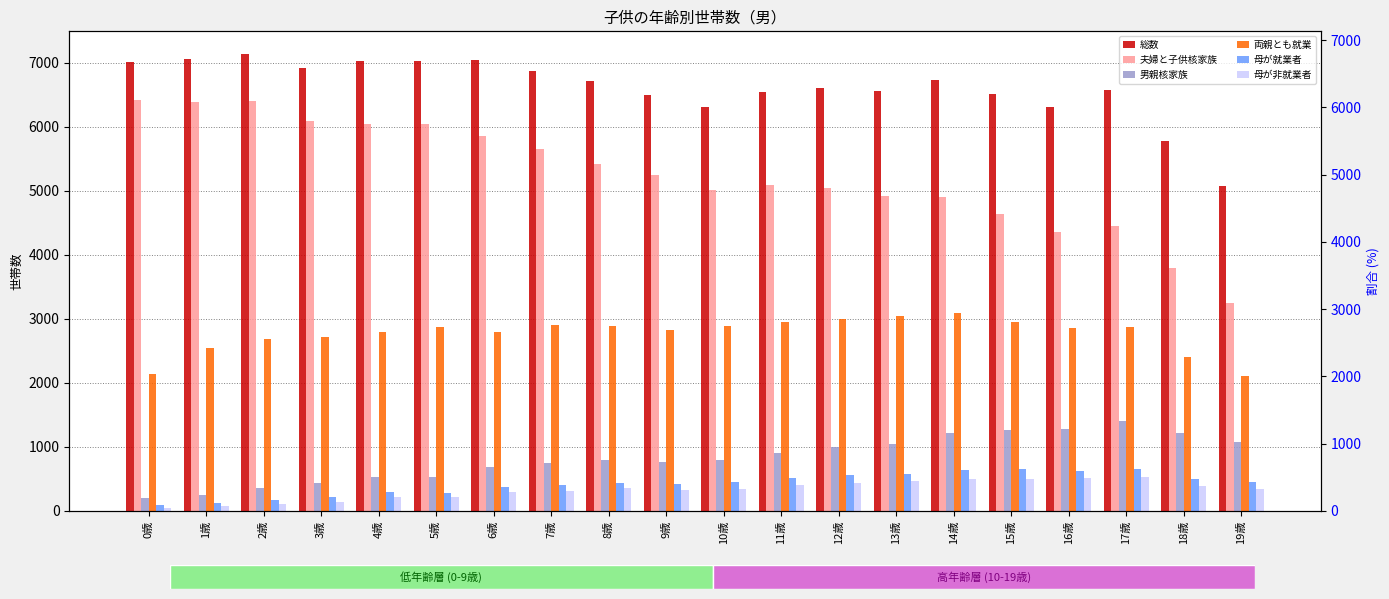

At 12歳, list the series in order from largest to smallest.

総数, 夫婦と子供核家族, 両親とも就業, 男親核家族, 母が就業者, 母が非就業者